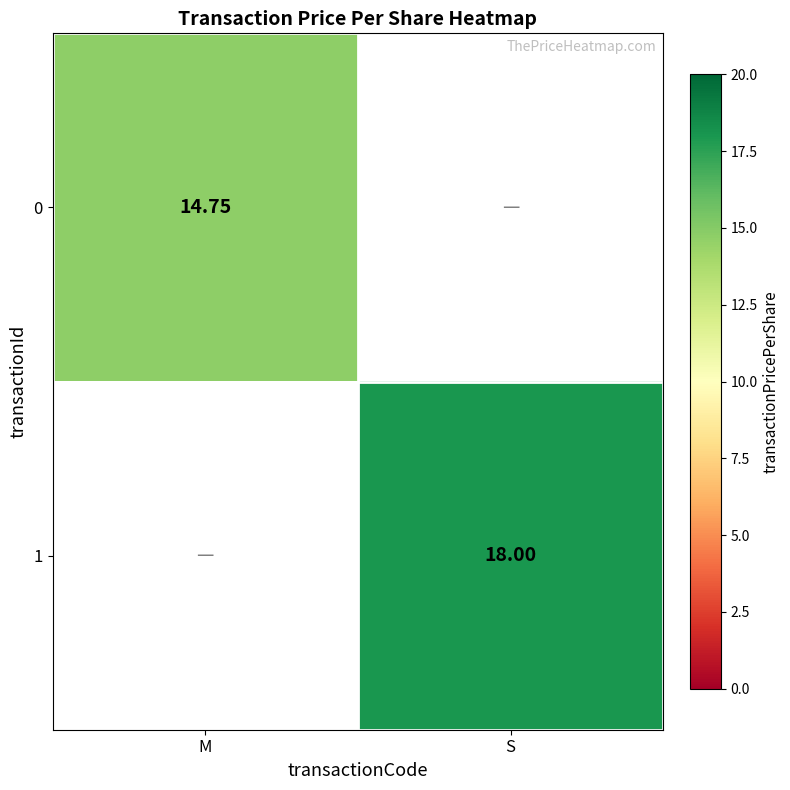

At how many categories does at least one series exceed 15?

1